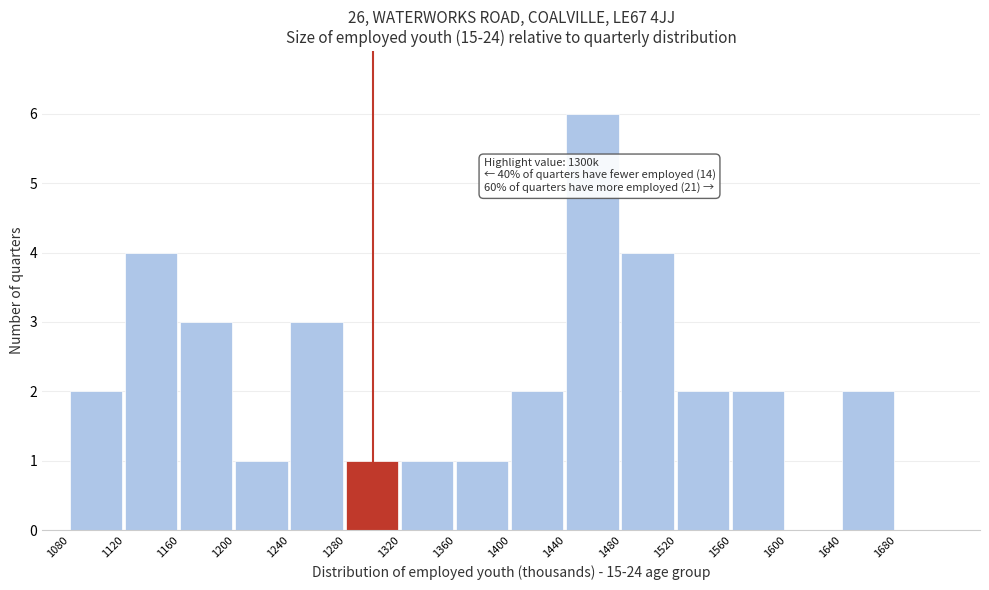

Which range on the x-axis has the tallest bar?

1440 to 1480